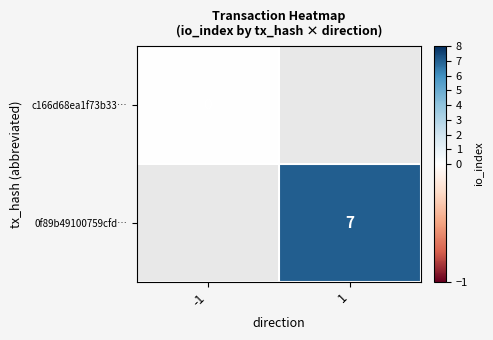

Is the value of c166d68ea1f73b33… at -1 greater than the value of 0f89b49100759cfd… at 1?

No